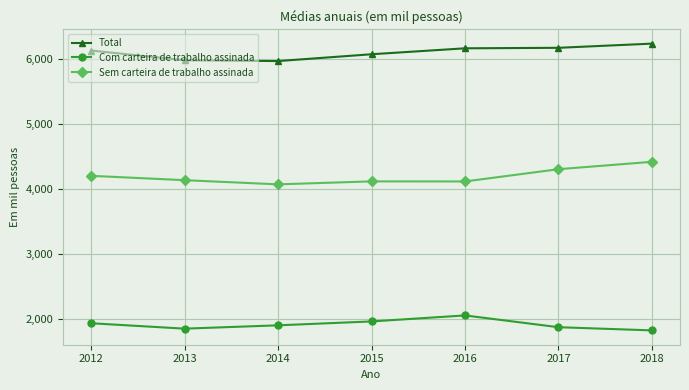

The Sem carteira de trabalho assinada series shows 1405.2 at 2013. True or false?

False